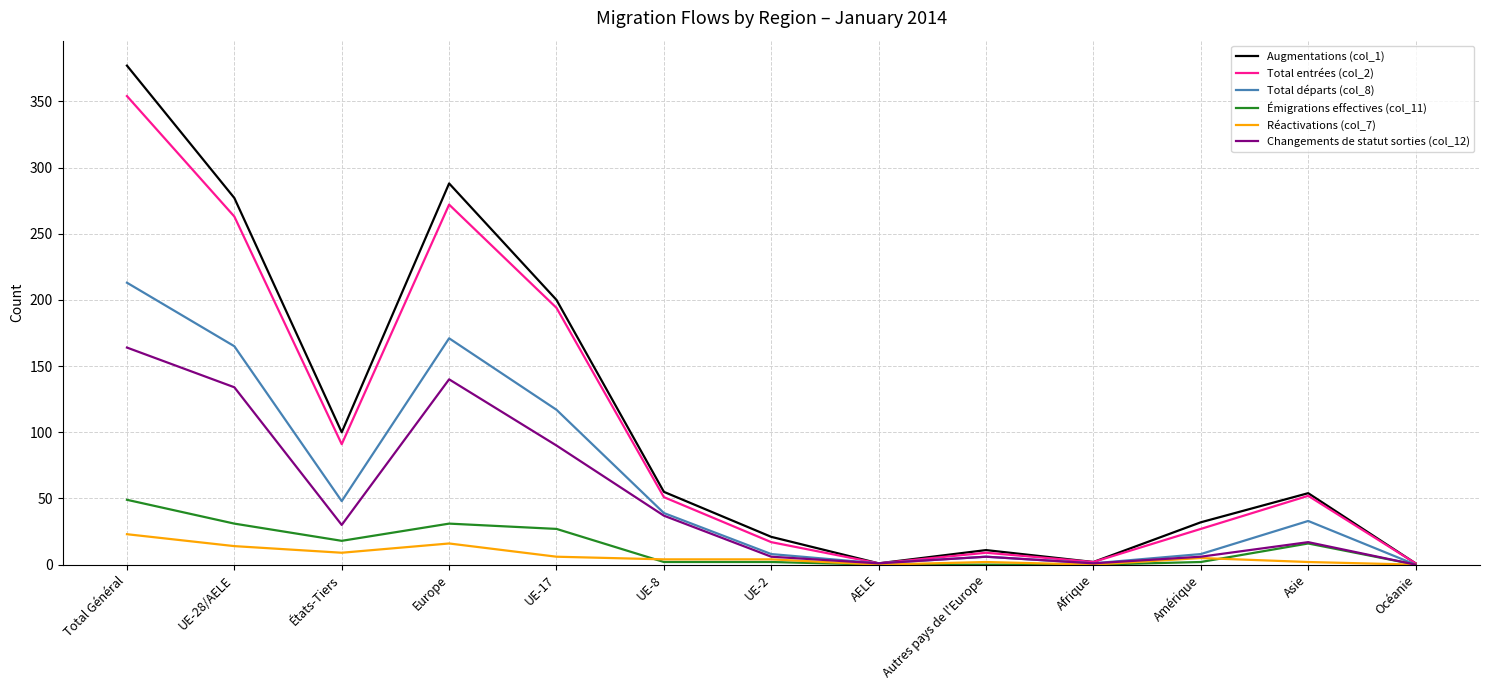

Which series has the largest range (max minus min)?

Augmentations (col_1)